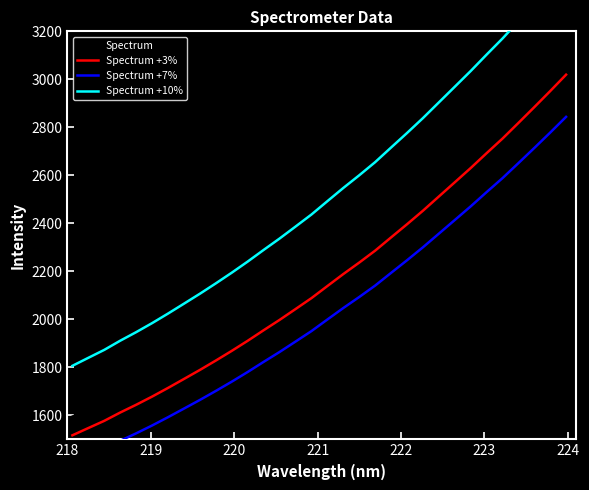

How many lines are shown in the chart?

4